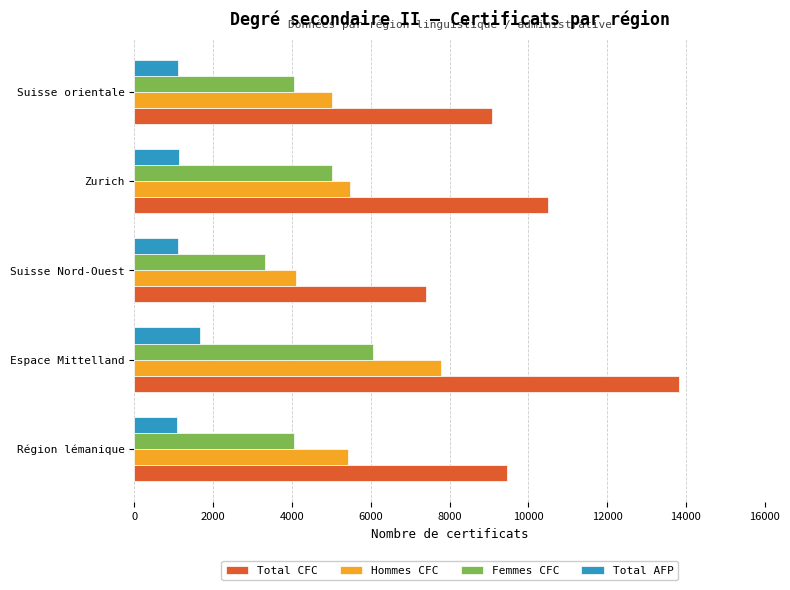

How many data points does each series have?

5